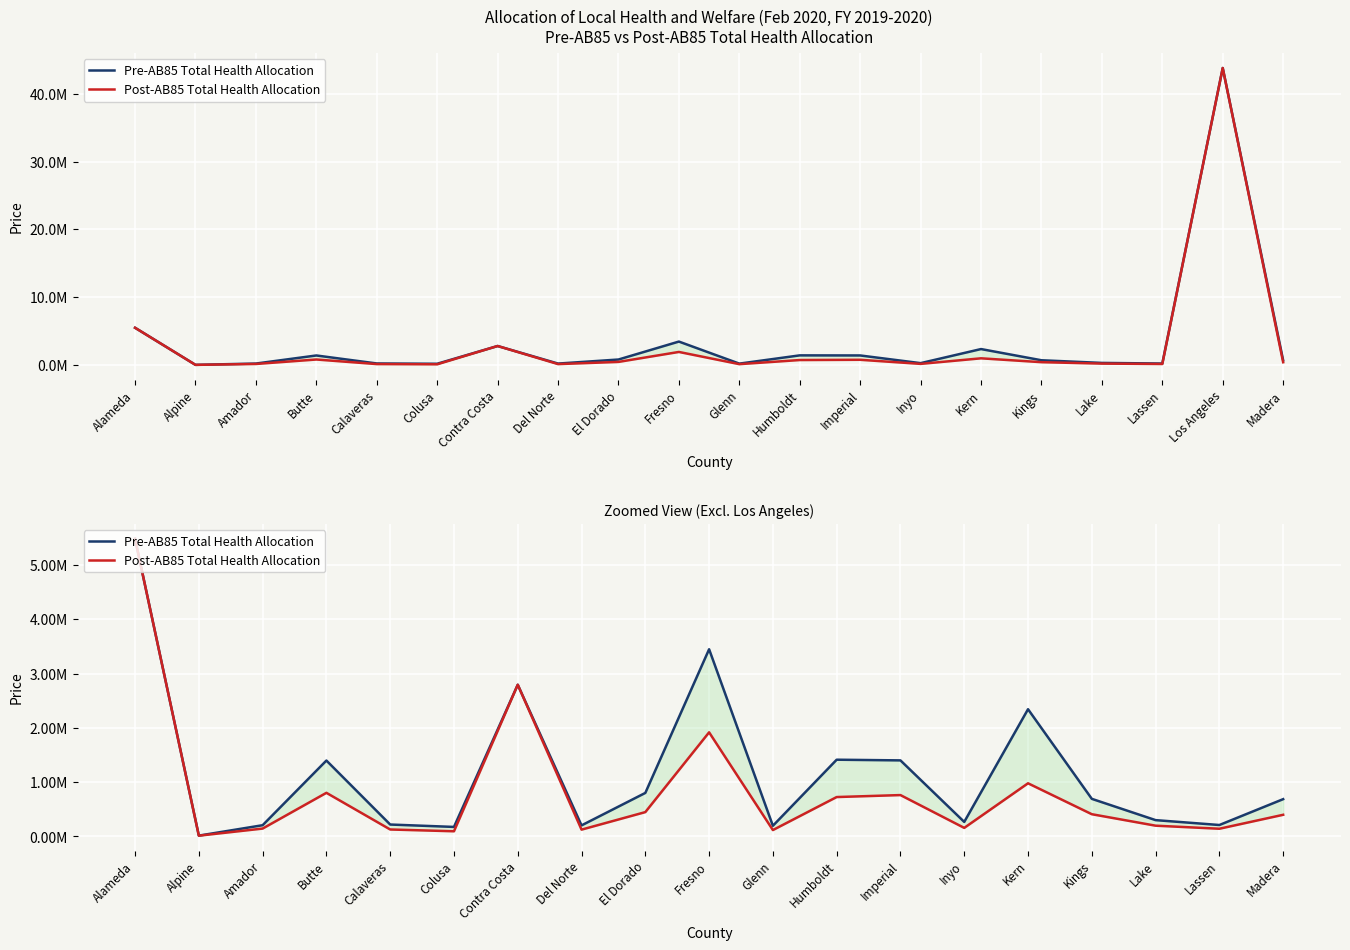

What is the label of the 8th point from the right?

Humboldt